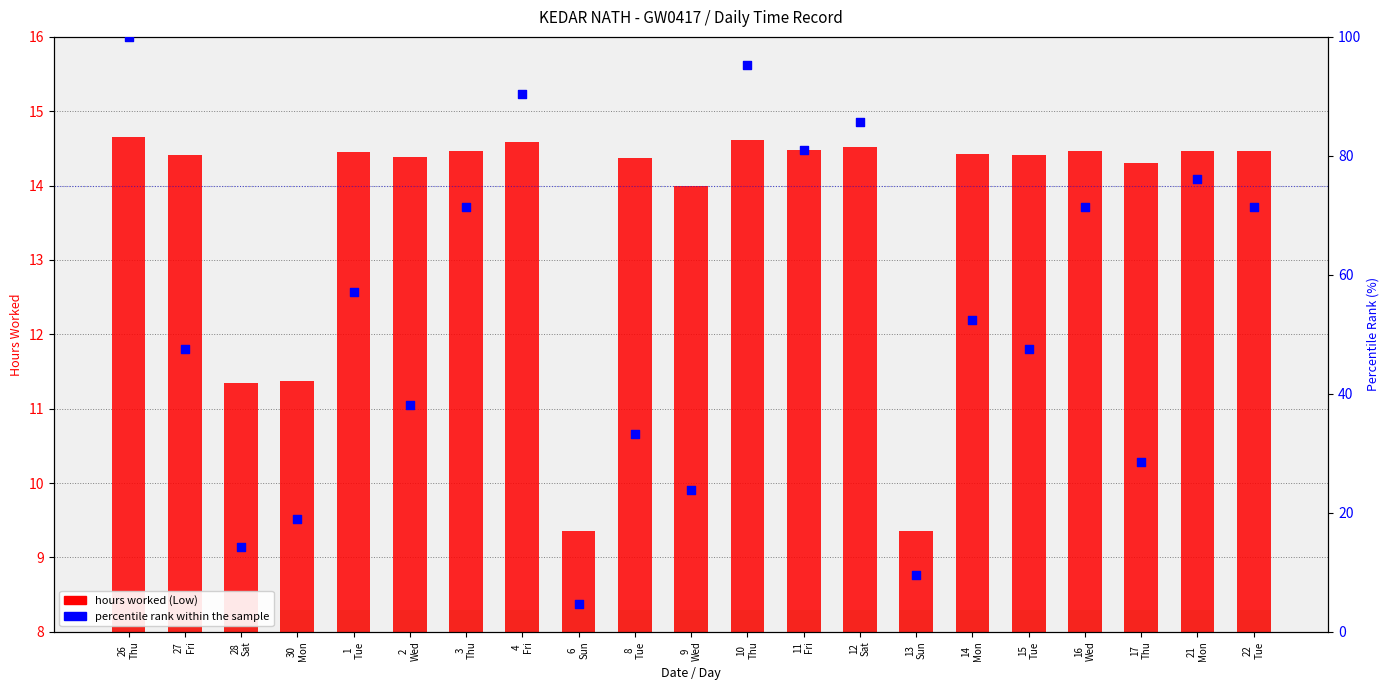

What are all the series names shown in the legend?

hours worked (Low), percentile rank within the sample